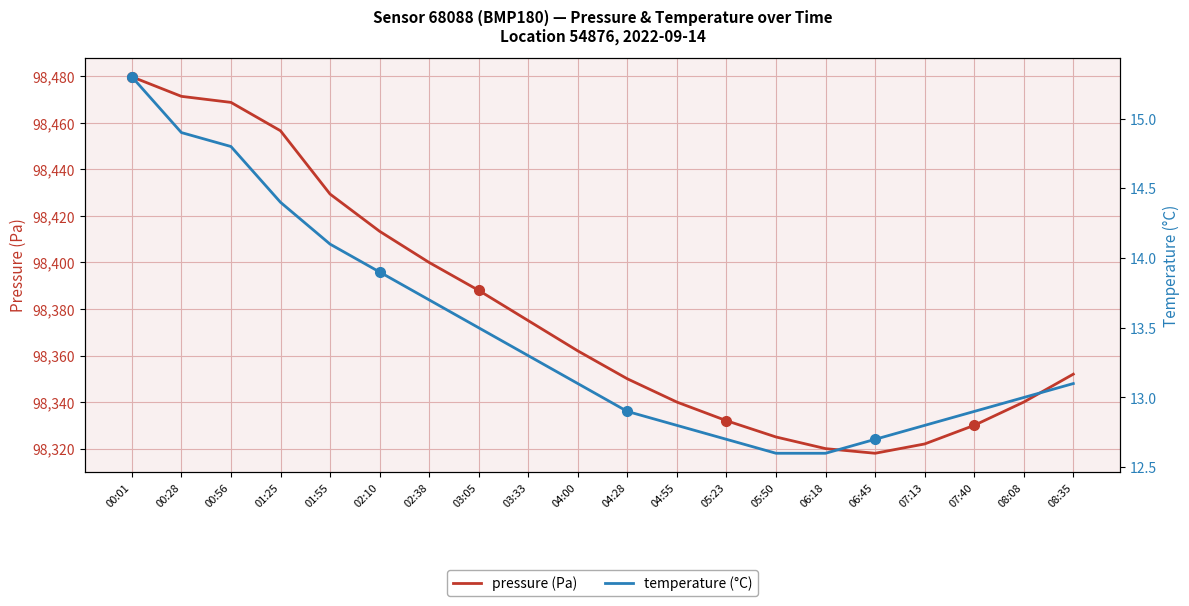

What is the sum of the temperature (°C) values at 03:05 and 08:35?

26.6